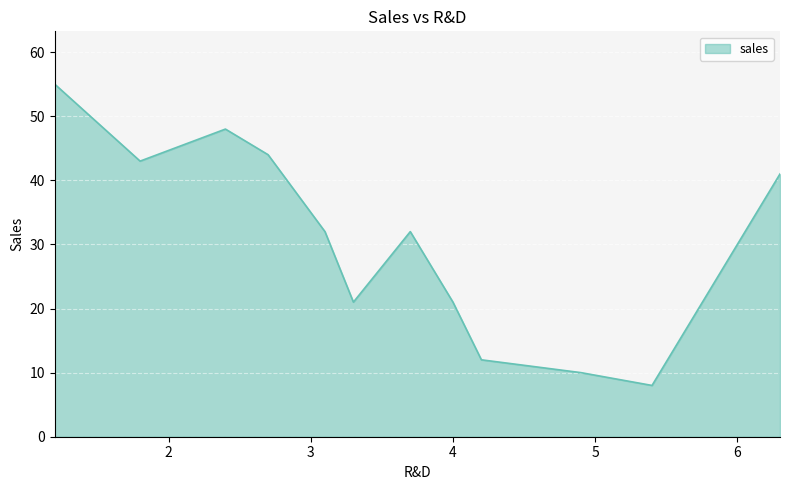

What is the smallest value displayed?

8